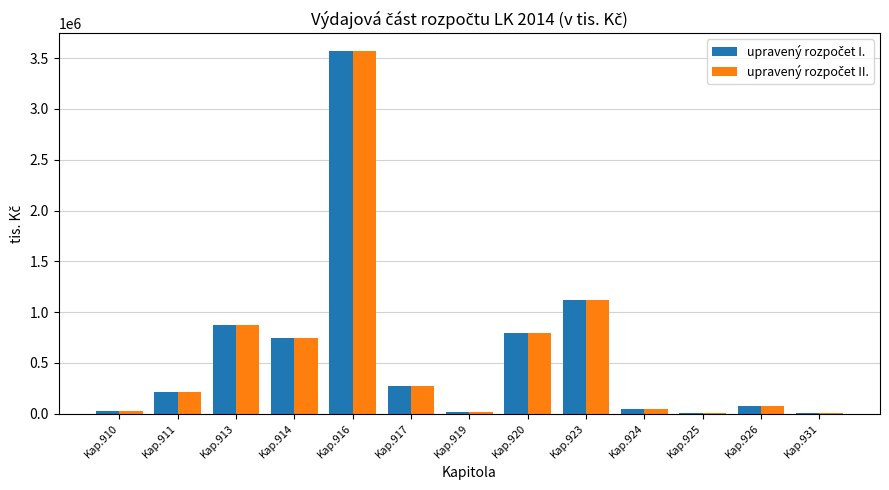

Count the number of categories in the chart.

13